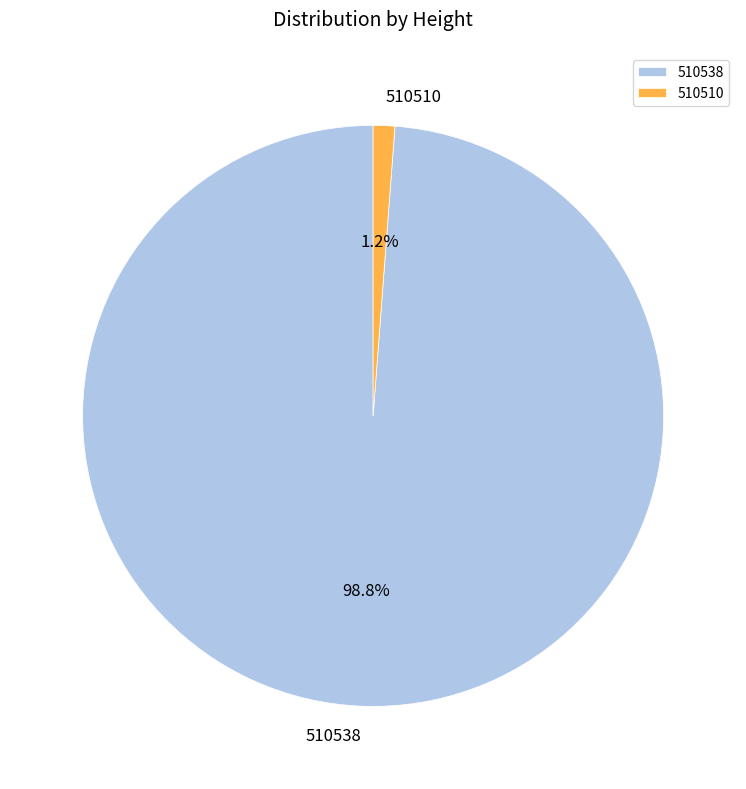

Which category has the smallest portion of the pie?

510510